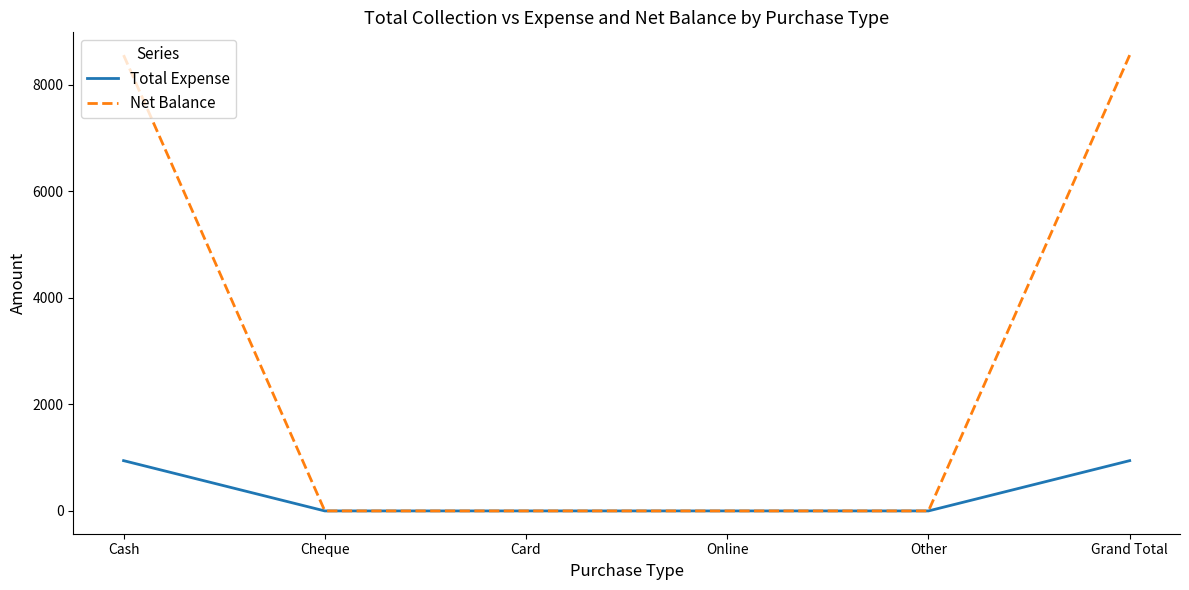

The value of Net Balance at Card is 5039. True or false?

False